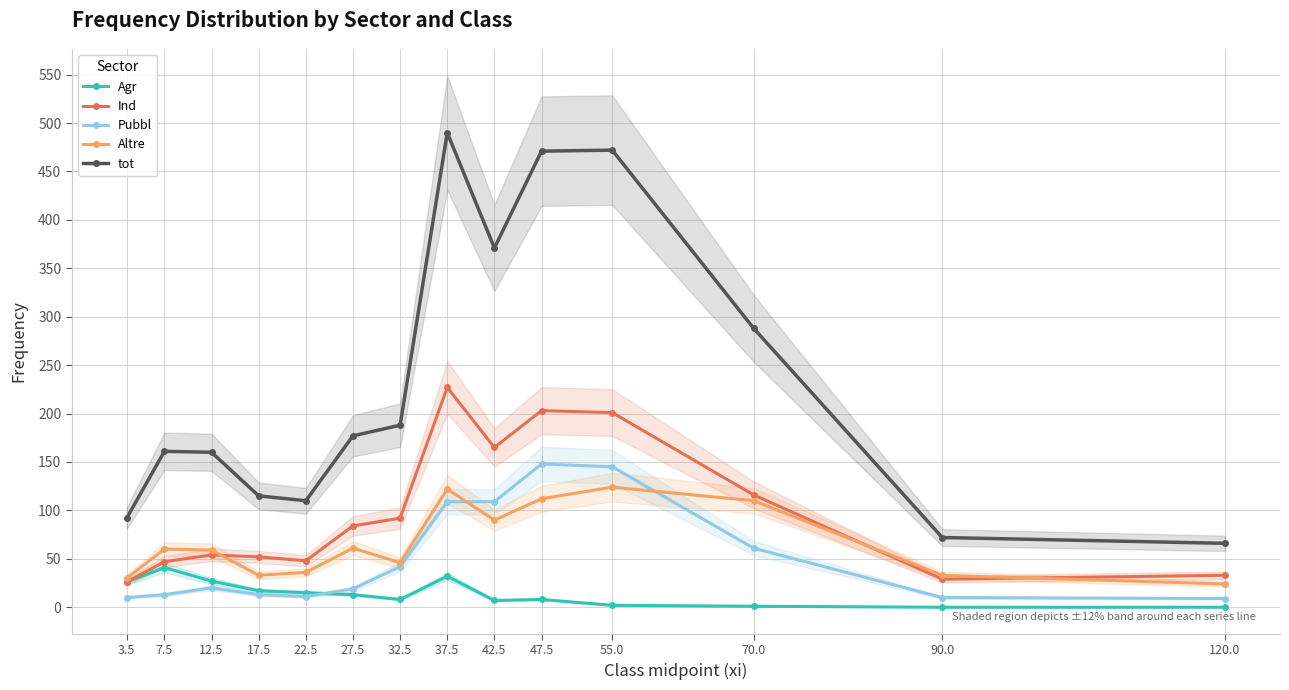

How many intersections are there between Pubbl and Agr?

1